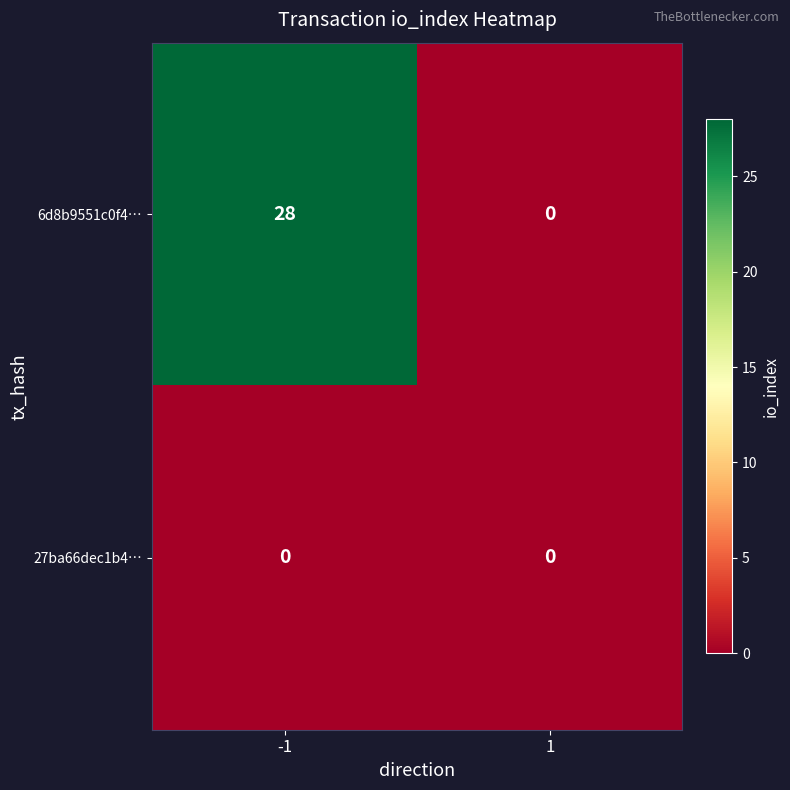

List the series in order of their peak value, lowest first.

27ba66dec1b4…, 6d8b9551c0f4…